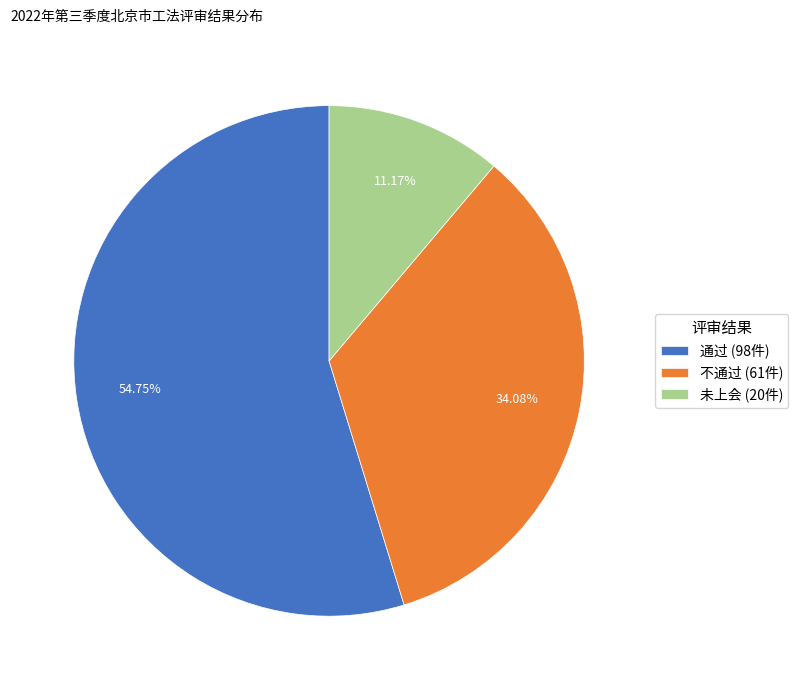

Which has a higher value, 不通过 or 通过?

通过